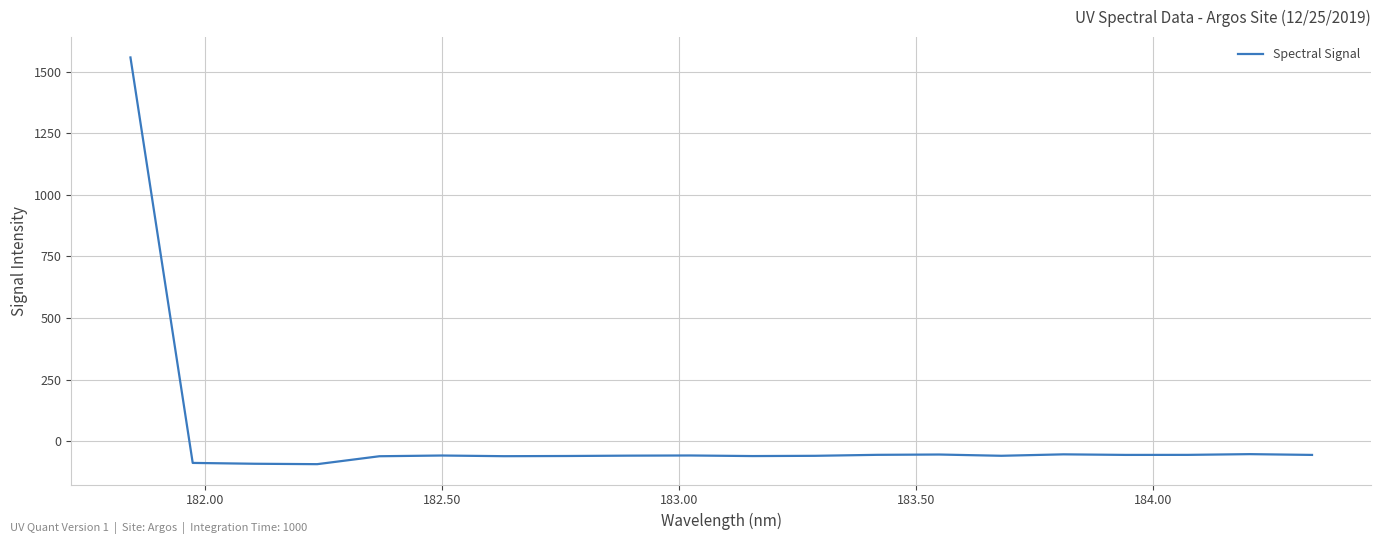

What is the difference between the maximum and minimum values?

1650.7